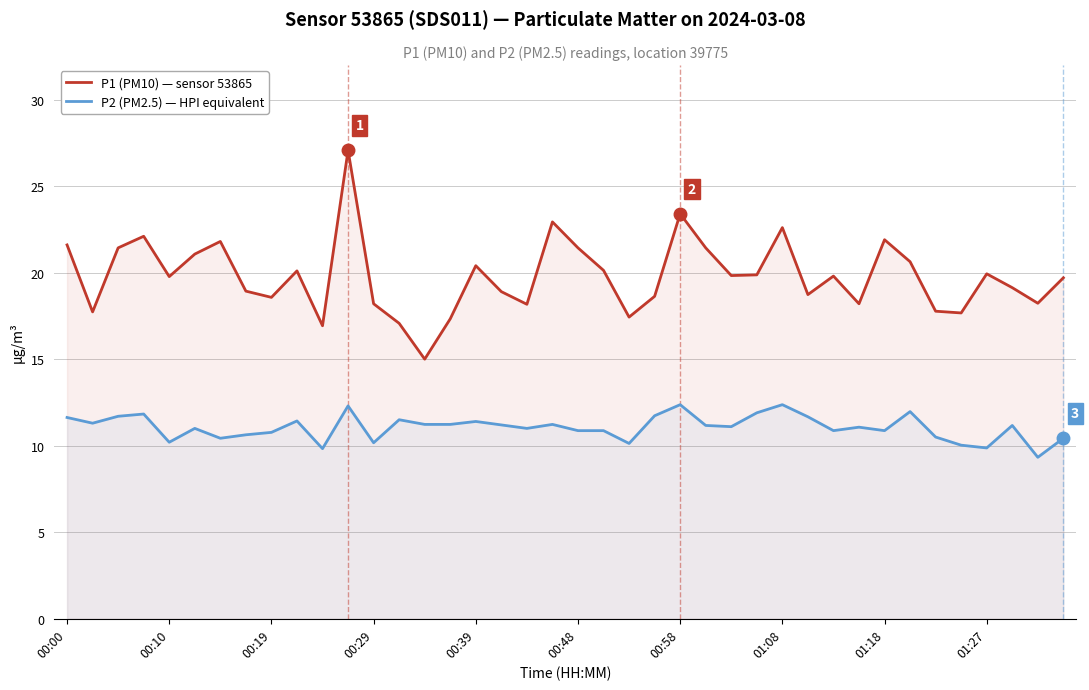

True or false: P2 (PM2.5) — HPI equivalent and P1 (PM10) — sensor 53865 cross at least once.

False